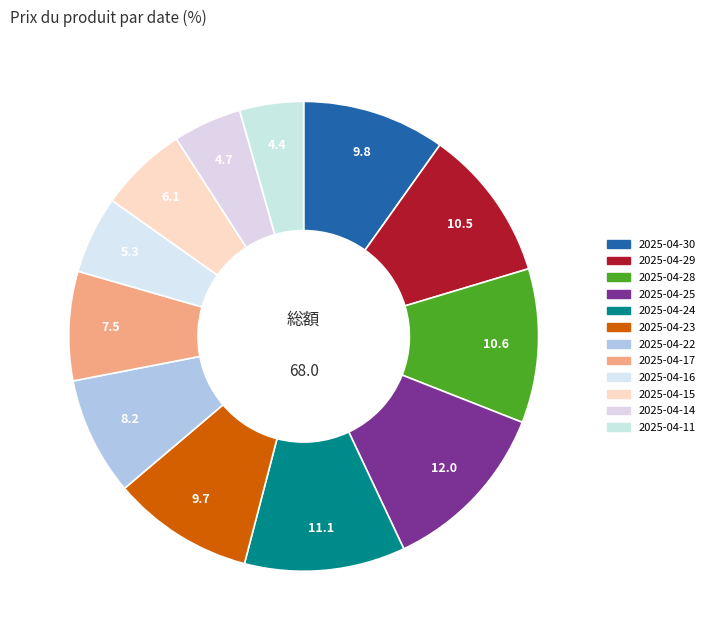

Rank the categories by value from lowest to highest.

2025-04-11, 2025-04-14, 2025-04-16, 2025-04-15, 2025-04-17, 2025-04-22, 2025-04-23, 2025-04-30, 2025-04-29, 2025-04-28, 2025-04-24, 2025-04-25